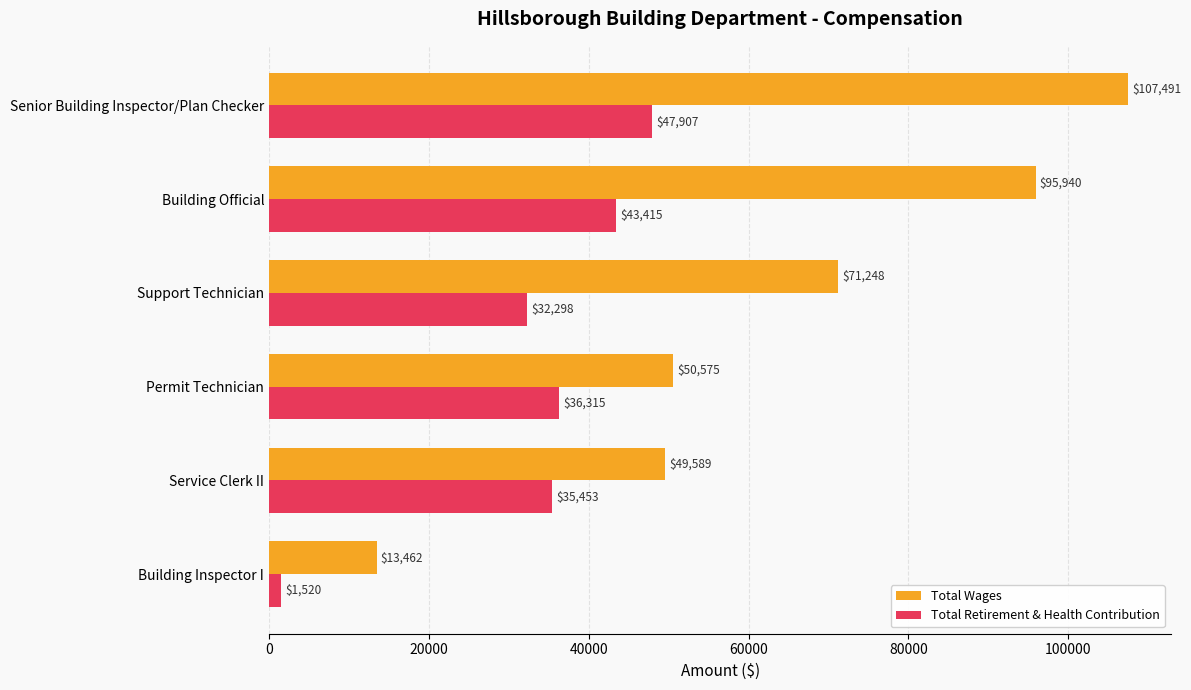

The Total Retirement & Health Contribution series shows 35453 at Service Clerk II. True or false?

True